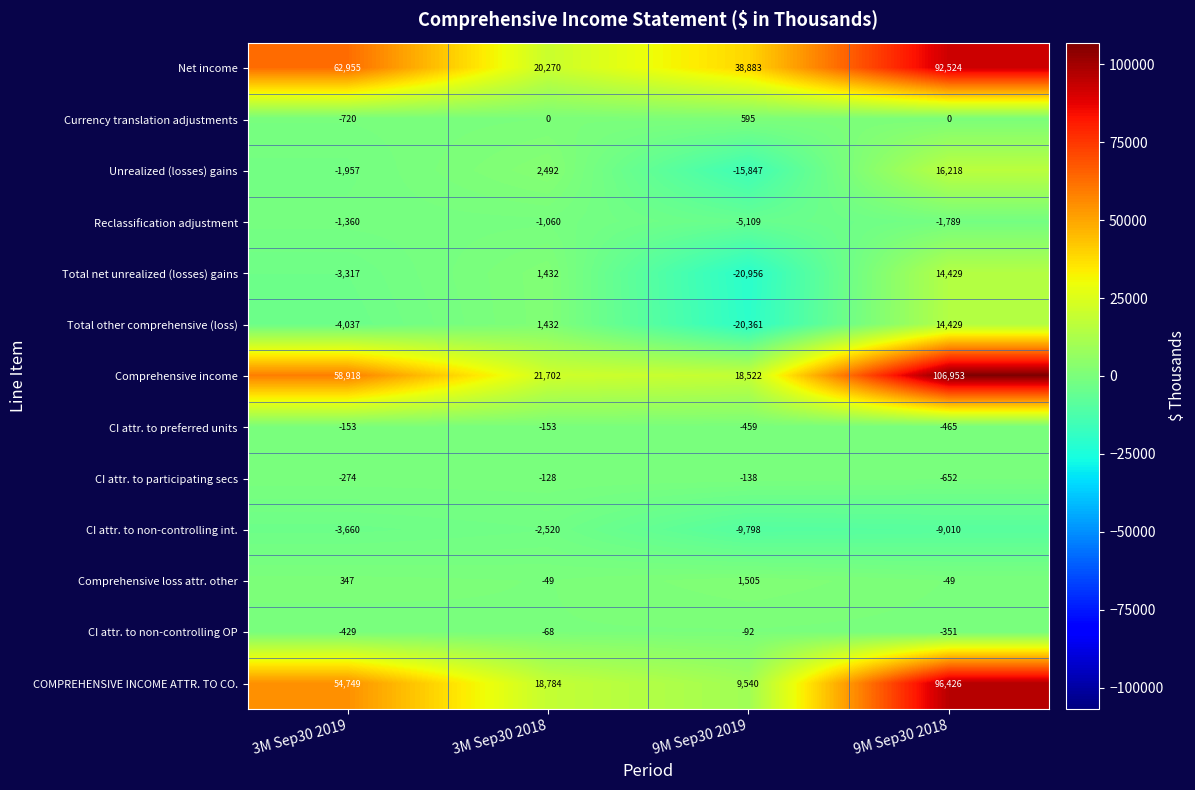

At 9M Sep30 2019, list the series in order from smallest to largest.

Total net unrealized (losses) gains, Total other comprehensive (loss), Unrealized (losses) gains, CI attr. to non-controlling int., Reclassification adjustment, CI attr. to preferred units, CI attr. to participating secs, CI attr. to non-controlling OP, Currency translation adjustments, Comprehensive loss attr. other, COMPREHENSIVE INCOME ATTR. TO CO., Comprehensive income, Net income